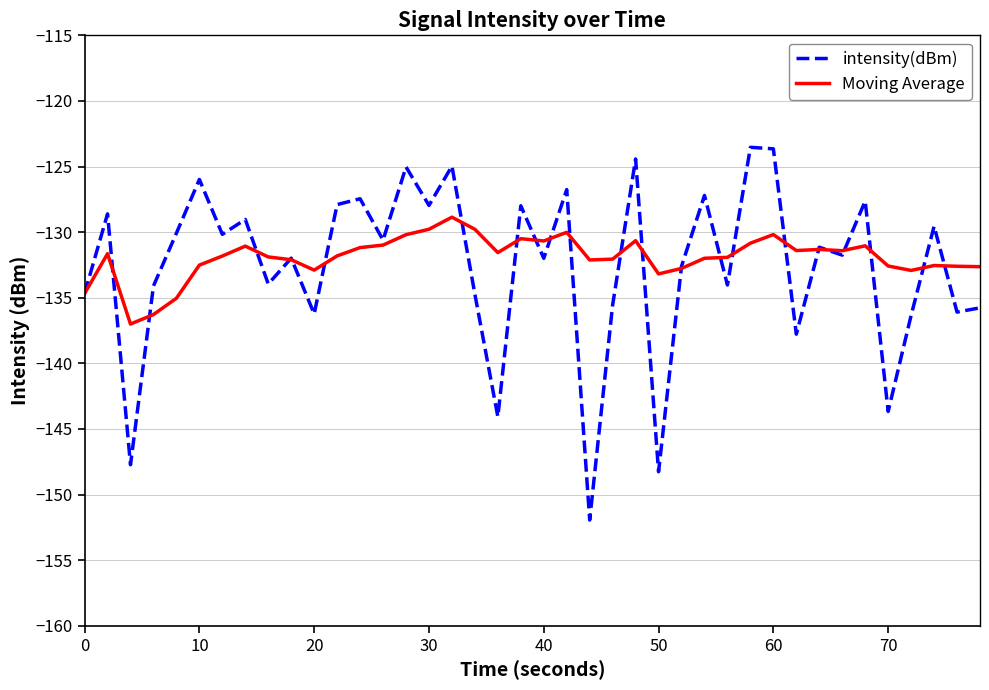

What is the smallest value displayed?

-151.9